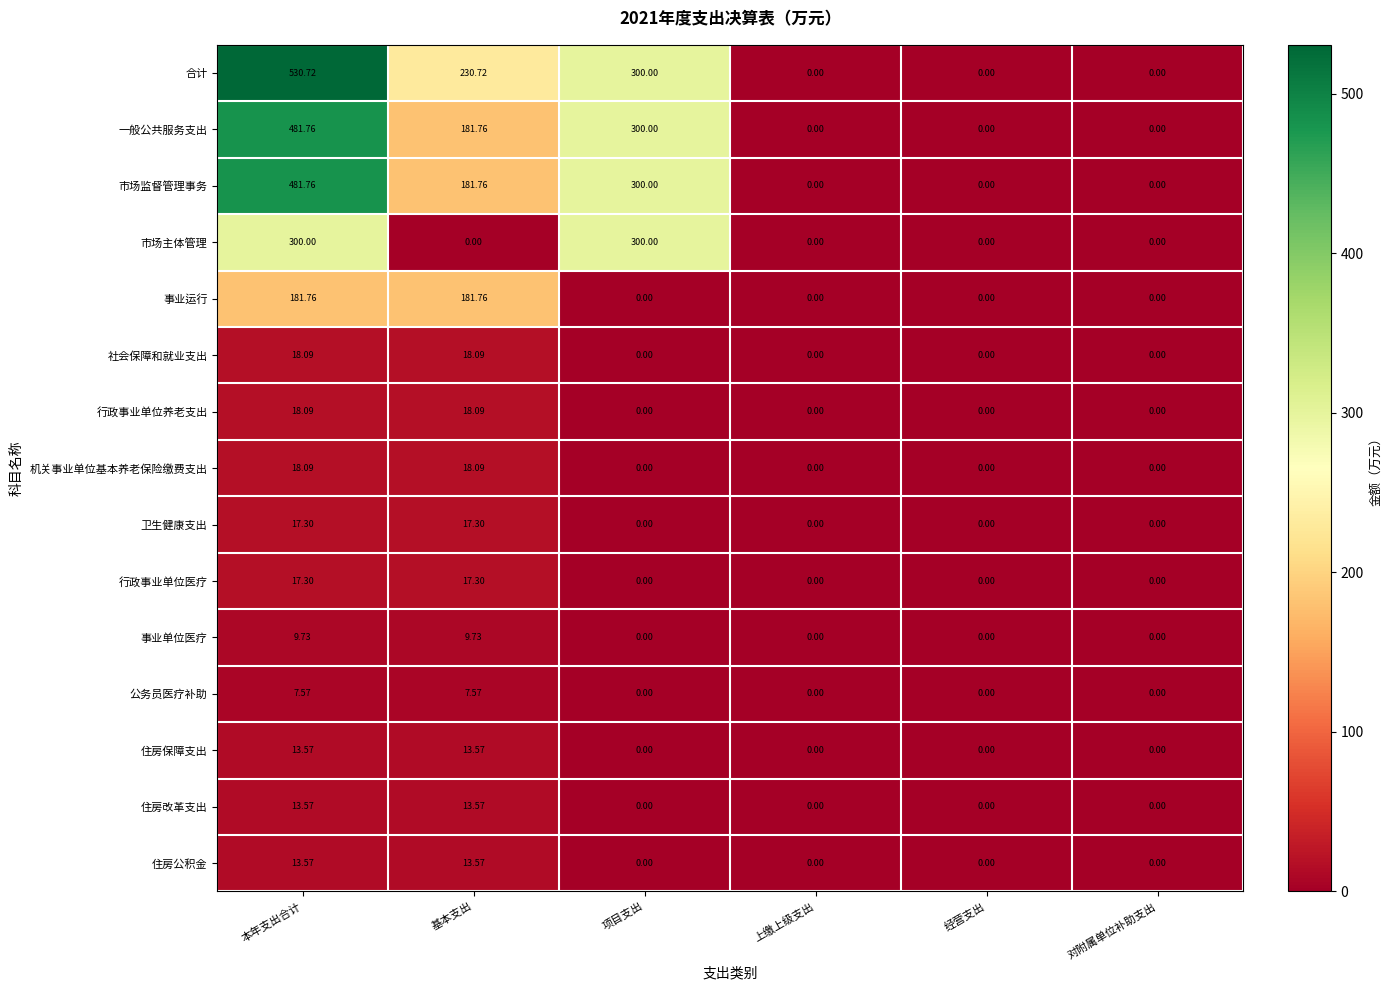

What is the total value across all series at 项目支出?

1200.0